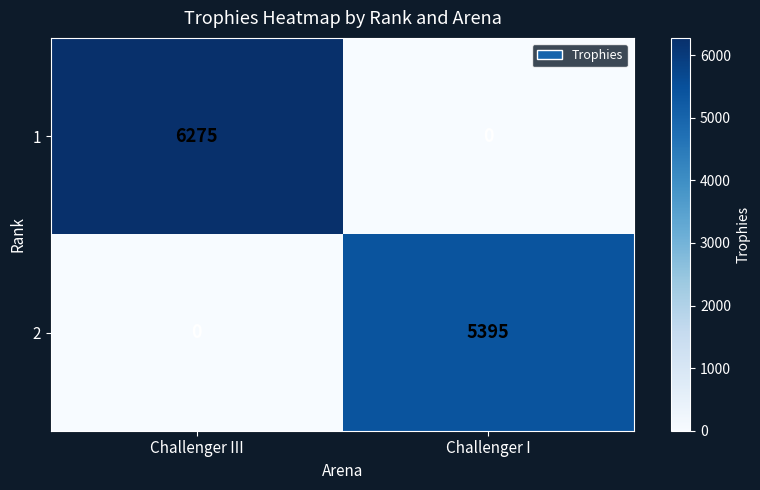

Which series has the largest range (max minus min)?

1